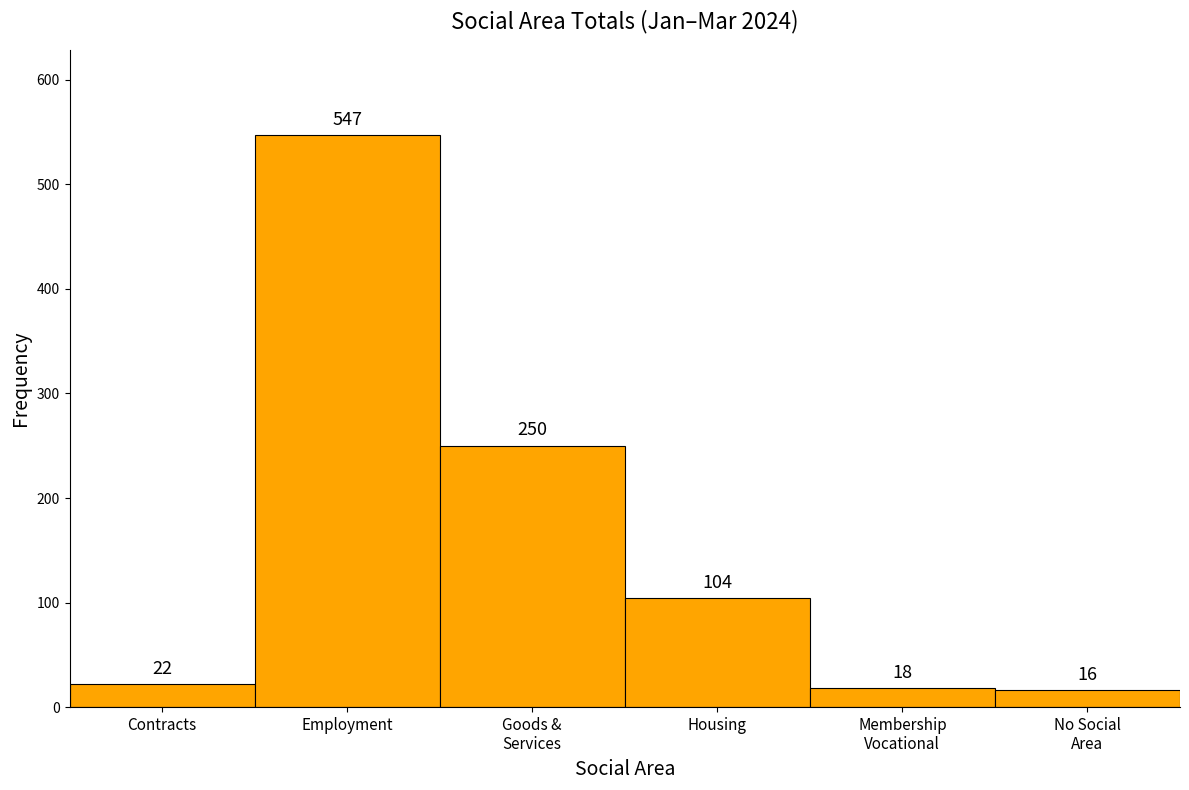

Reading left to right, list all the values displayed in this chart.

22	547	250	104	18	16